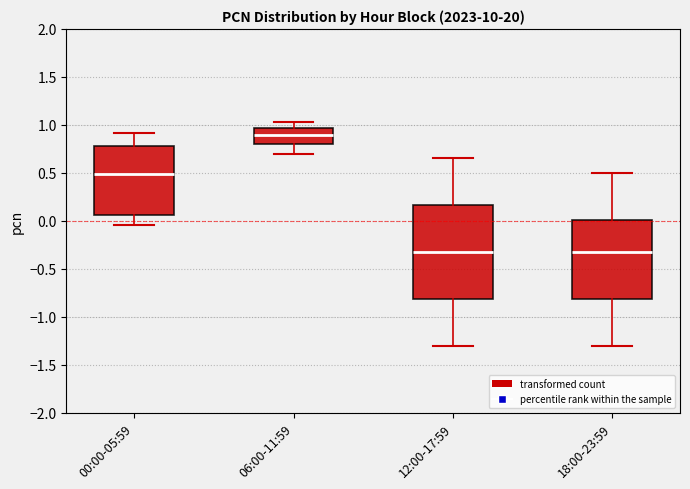

Which box's median line is the highest?

06:00-11:59